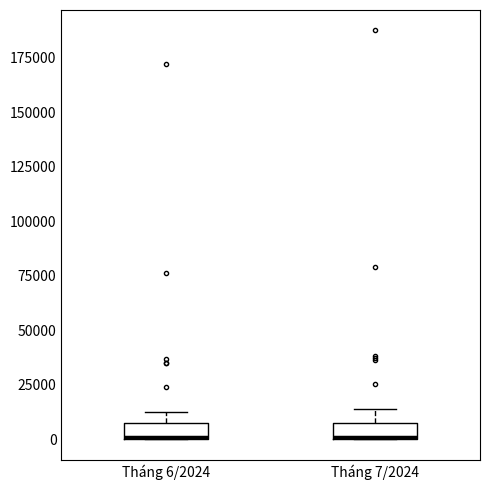

Where is the lower edge of the box for Tháng 7/2024 on the y-axis? The values are not printed on the chart, so give them approximately, as read against the axis.

0